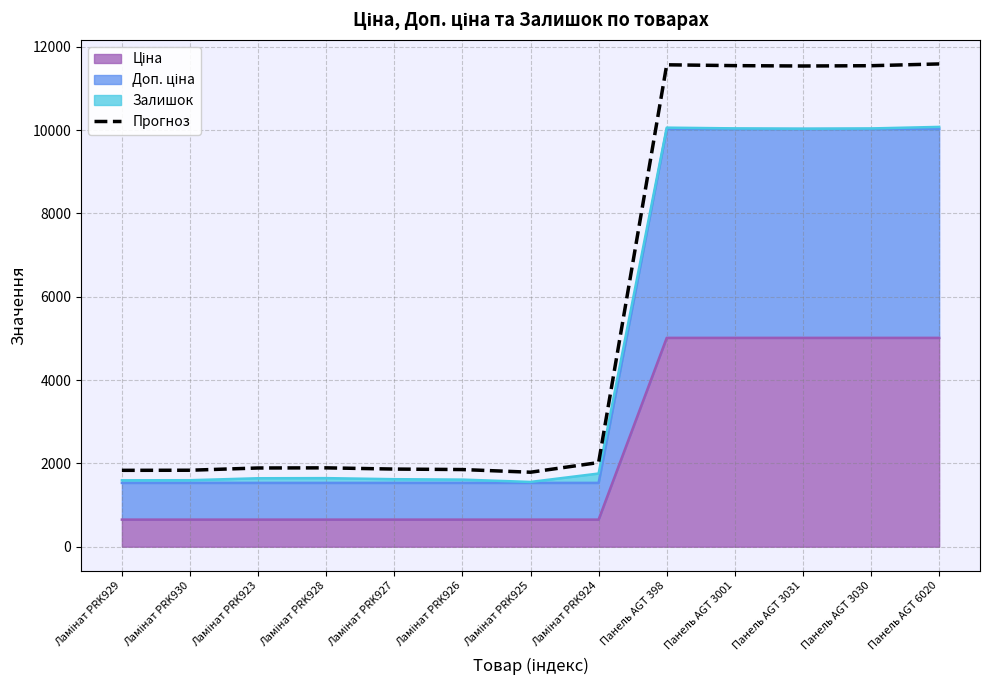

What is the value of the 8th point from the left?

2020.4